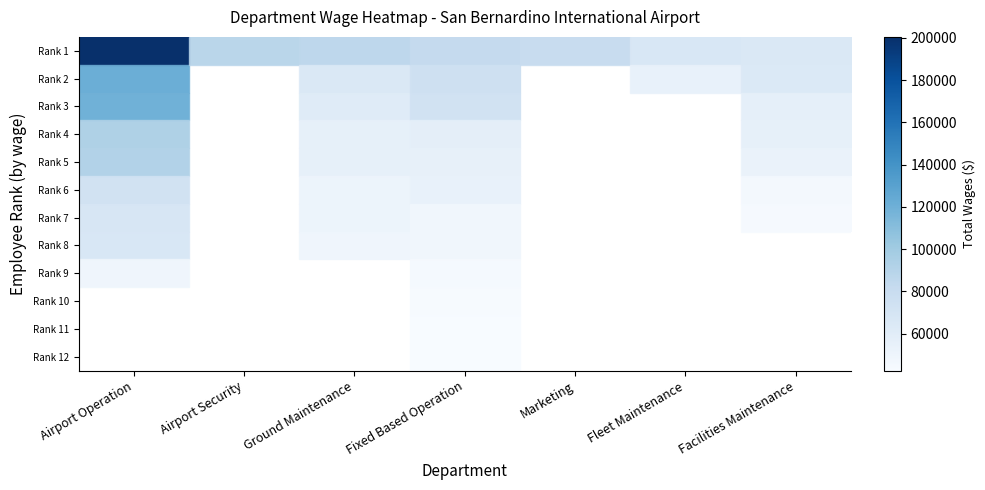

Which category has the highest value in the Rank 5 series?

Airport Operation